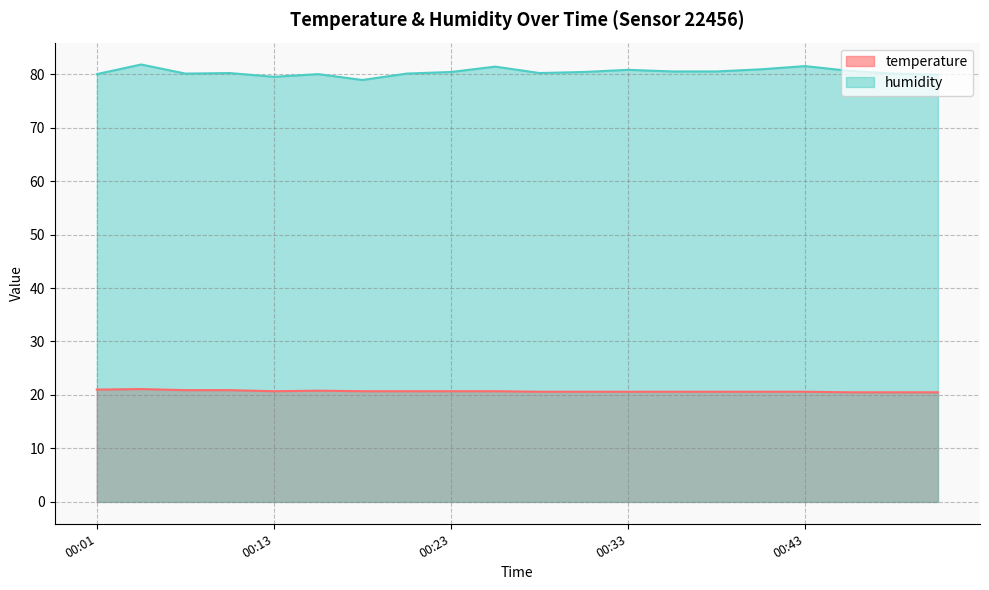

How many lines are shown in the chart?

2